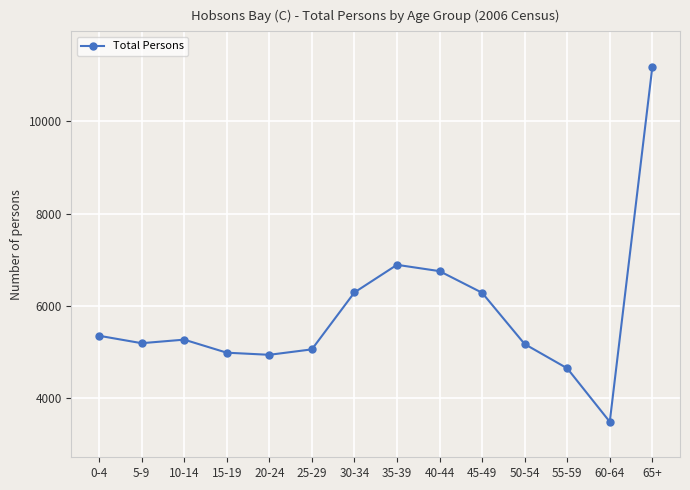

Where does the data first go above 5265?

0-4